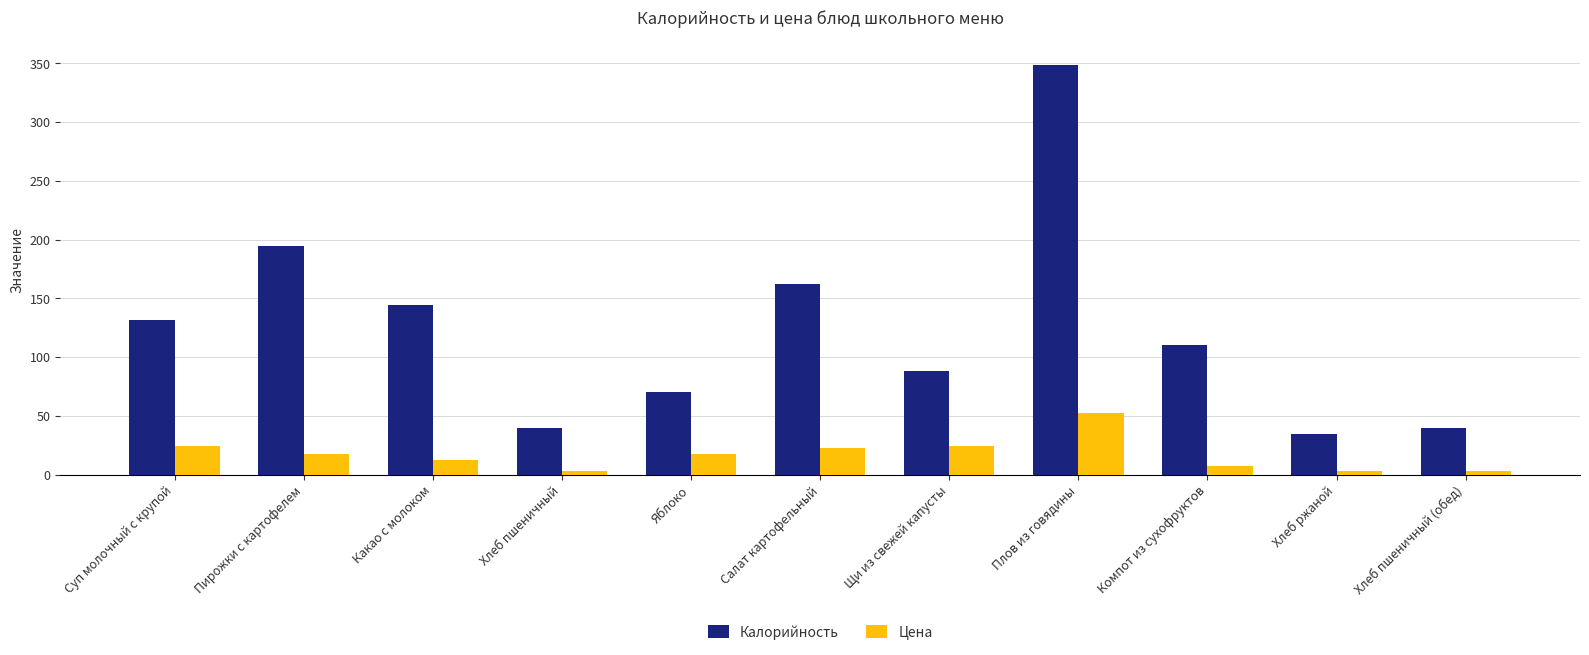

What is the difference between the maximum and second lowest values in the Калорийность series?

309.4